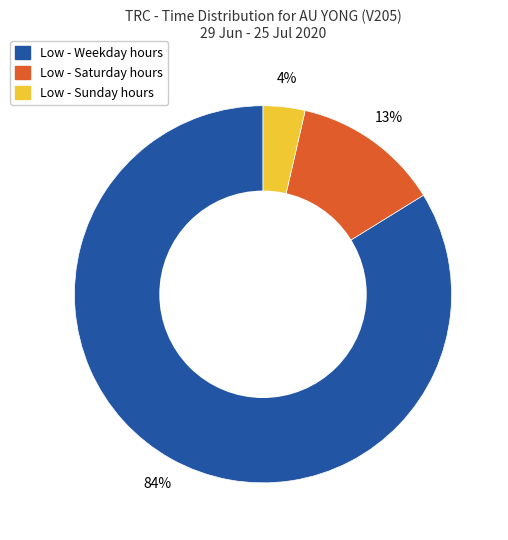

Is there any slice that represents more than half of the pie?

Yes